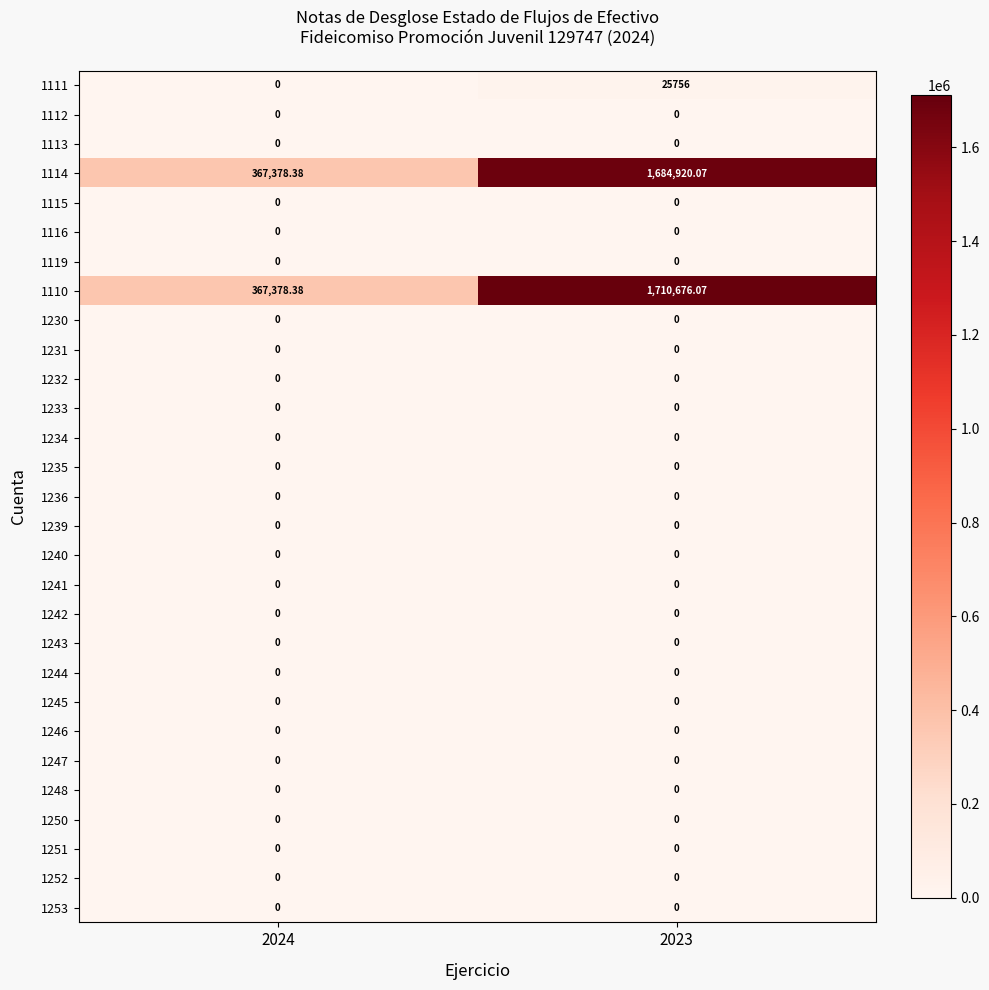

Reading left to right, transcribe all the data shown in this chart.

1111: 2024=0.0	2023=25756.0
1112: 2024=0.0	2023=0.0
1113: 2024=0.0	2023=0.0
1114: 2024=367378.4	2023=1684920.1
1115: 2024=0.0	2023=0.0
1116: 2024=0.0	2023=0.0
1119: 2024=0.0	2023=0.0
1110: 2024=367378.4	2023=1710676.1
1230: 2024=0.0	2023=0.0
1231: 2024=0.0	2023=0.0
1232: 2024=0.0	2023=0.0
1233: 2024=0.0	2023=0.0
1234: 2024=0.0	2023=0.0
1235: 2024=0.0	2023=0.0
1236: 2024=0.0	2023=0.0
1239: 2024=0.0	2023=0.0
1240: 2024=0.0	2023=0.0
1241: 2024=0.0	2023=0.0
1242: 2024=0.0	2023=0.0
1243: 2024=0.0	2023=0.0
1244: 2024=0.0	2023=0.0
1245: 2024=0.0	2023=0.0
1246: 2024=0.0	2023=0.0
1247: 2024=0.0	2023=0.0
1248: 2024=0.0	2023=0.0
1250: 2024=0.0	2023=0.0
1251: 2024=0.0	2023=0.0
1252: 2024=0.0	2023=0.0
1253: 2024=0.0	2023=0.0